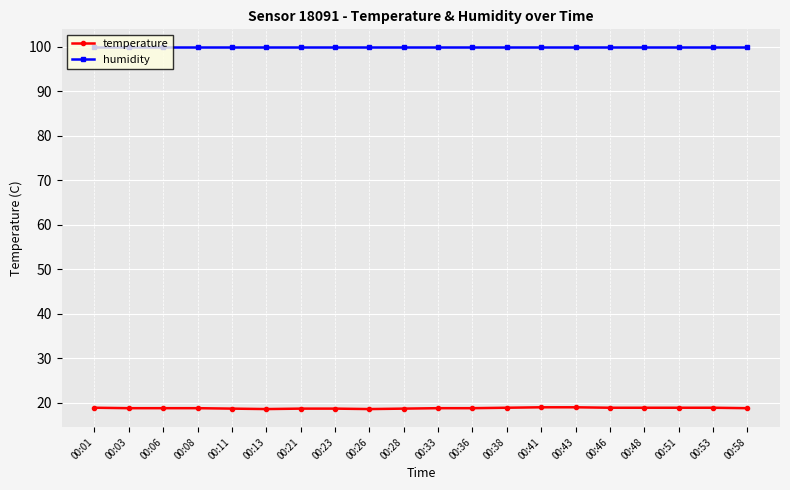

How many lines are shown in the chart?

2